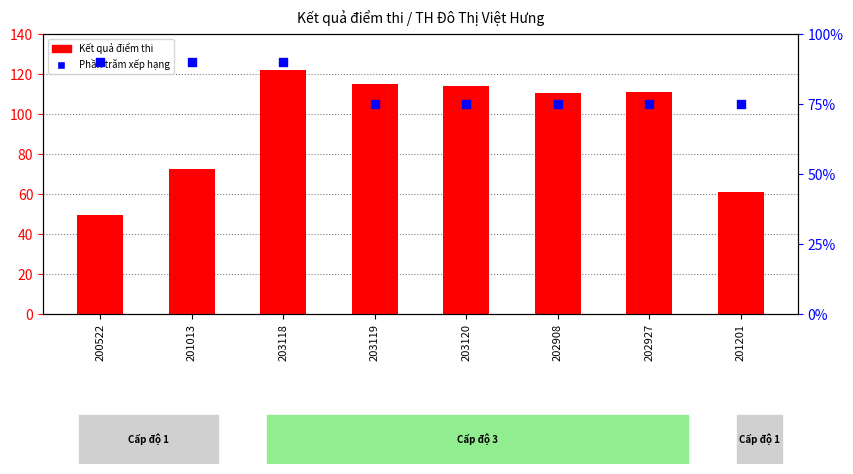

Which series has the widest spread of Y values?

Kết quả điểm thi